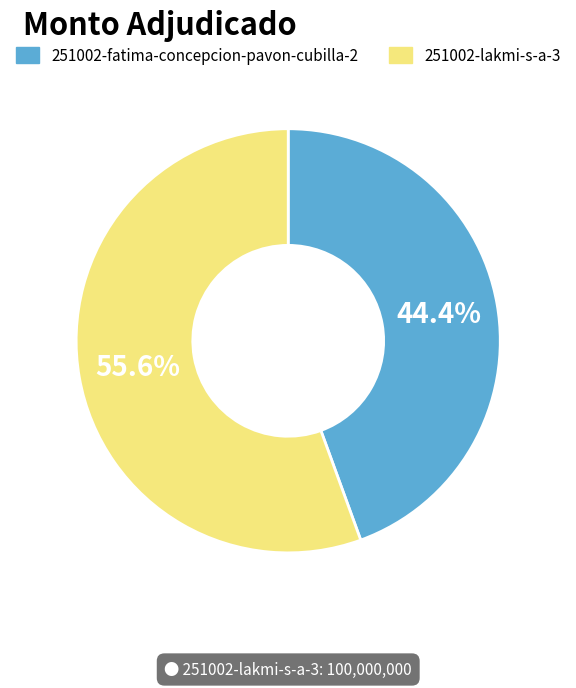

To the nearest percent, what percentage of the pie is 251002-lakmi-s-a-3?

56%